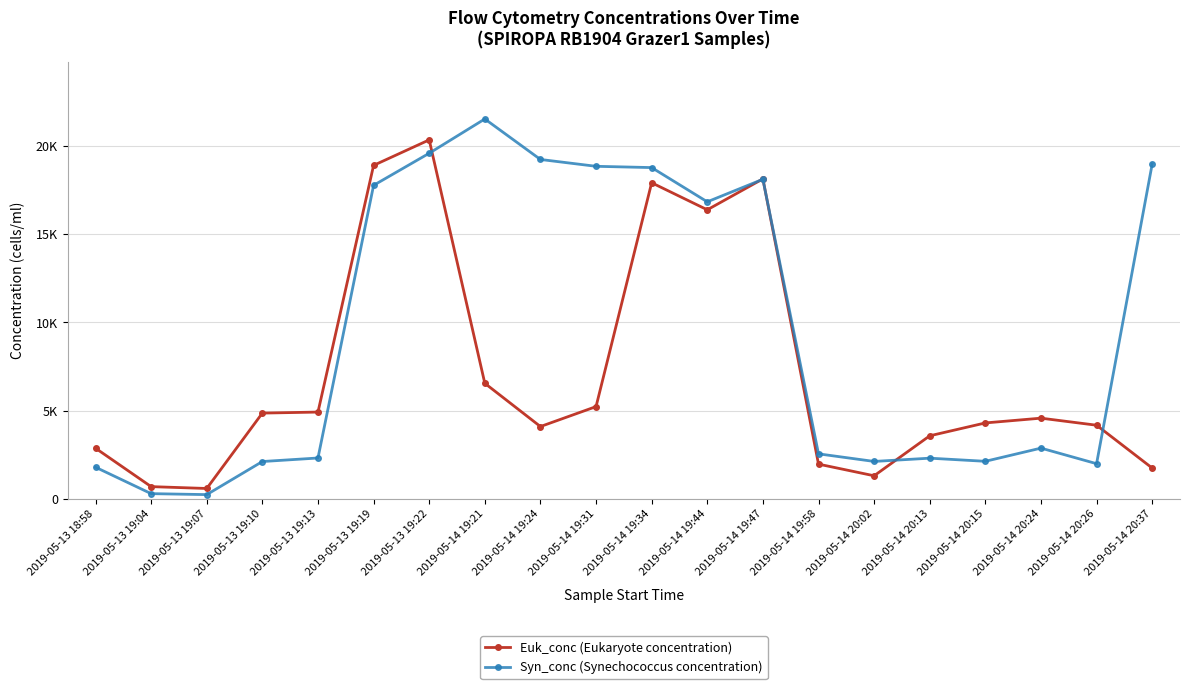

What is the approximate value of Syn_conc (Synechococcus concentration) at 2019-05-13 19:10?

2117.5